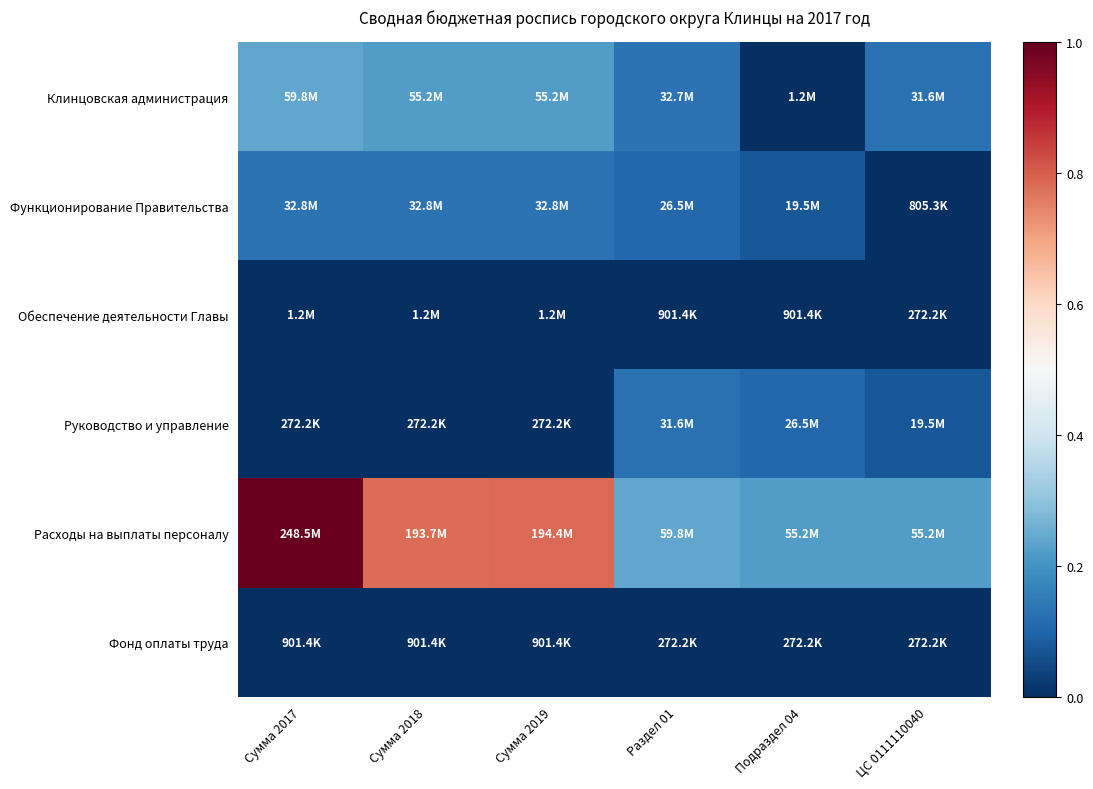

Rank the series at Сумма 2017 from lowest to highest value.

Руководство и управление, Фонд оплаты труда, Обеспечение деятельности Главы, Функционирование Правительства, Клинцовская администрация, Расходы на выплаты персоналу